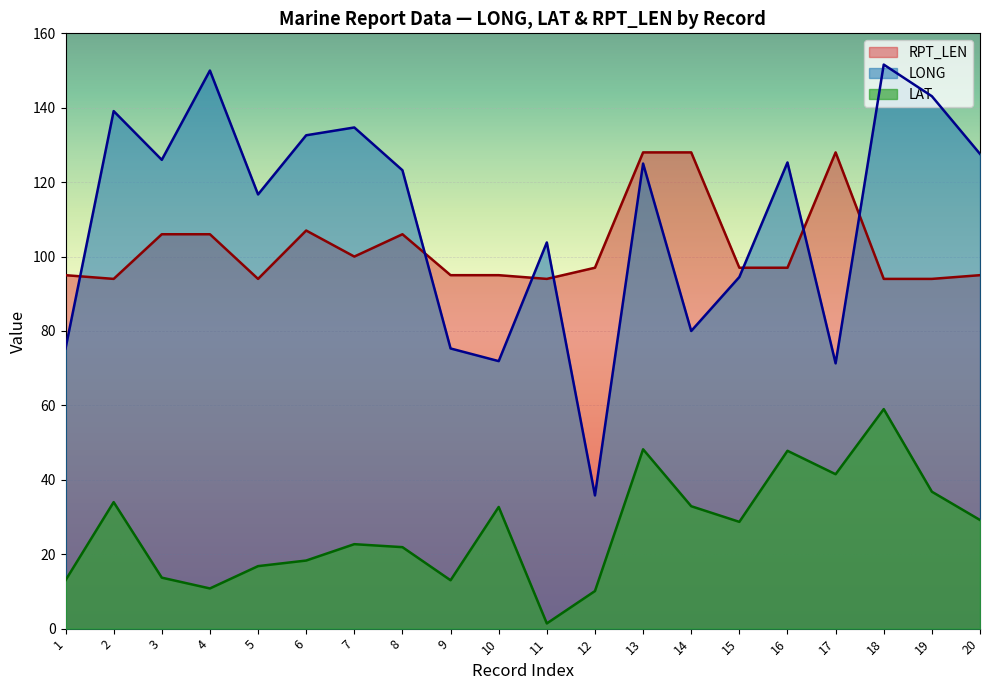

At which label does LONG reach its minimum?

12